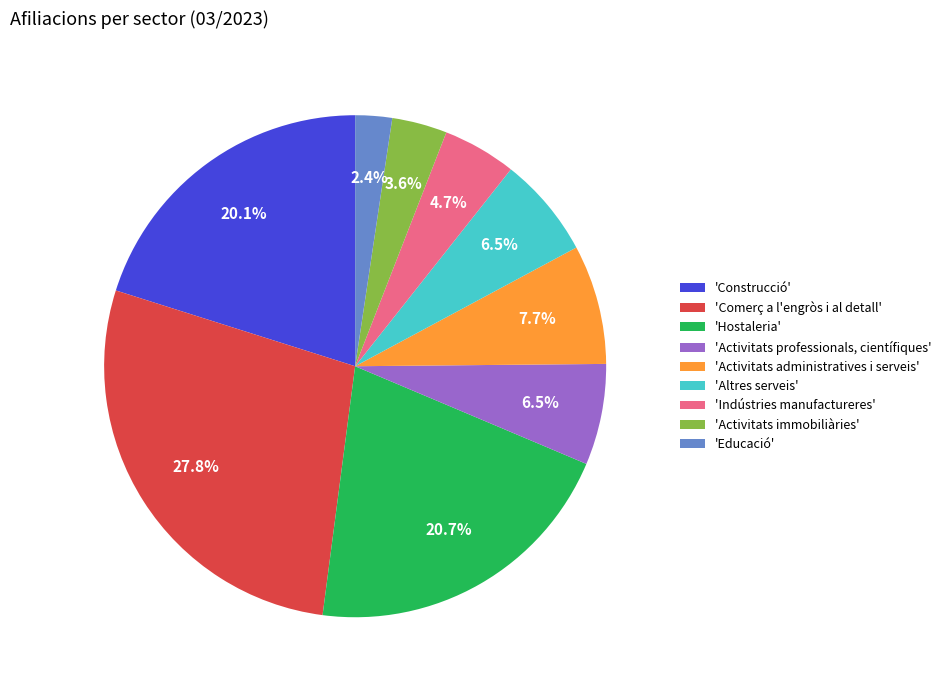

What is the smallest slice in the pie chart?

'Educació'